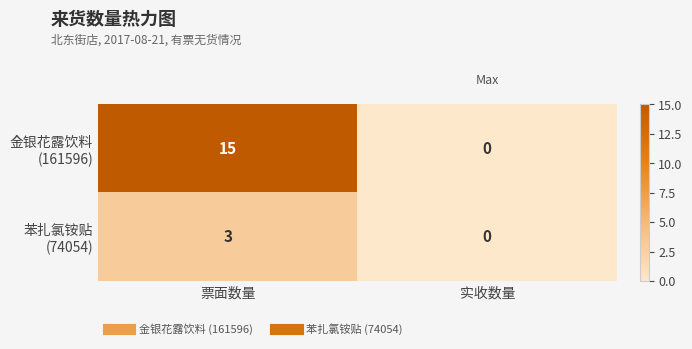

At which category is the sum across all series the highest?

票面数量